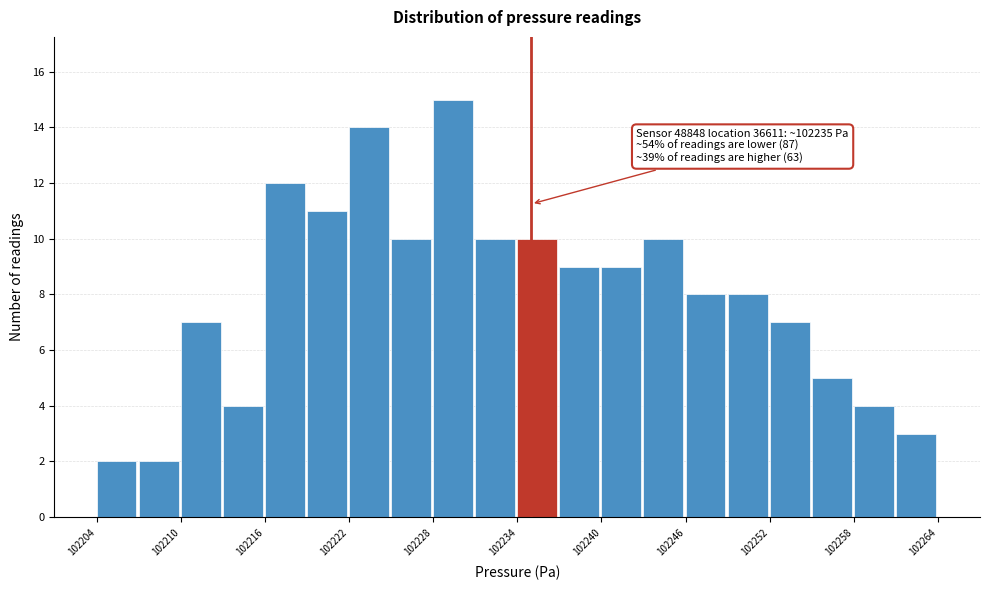

Read against the x-axis, roughly where is the centre of the tallest bar?

102229